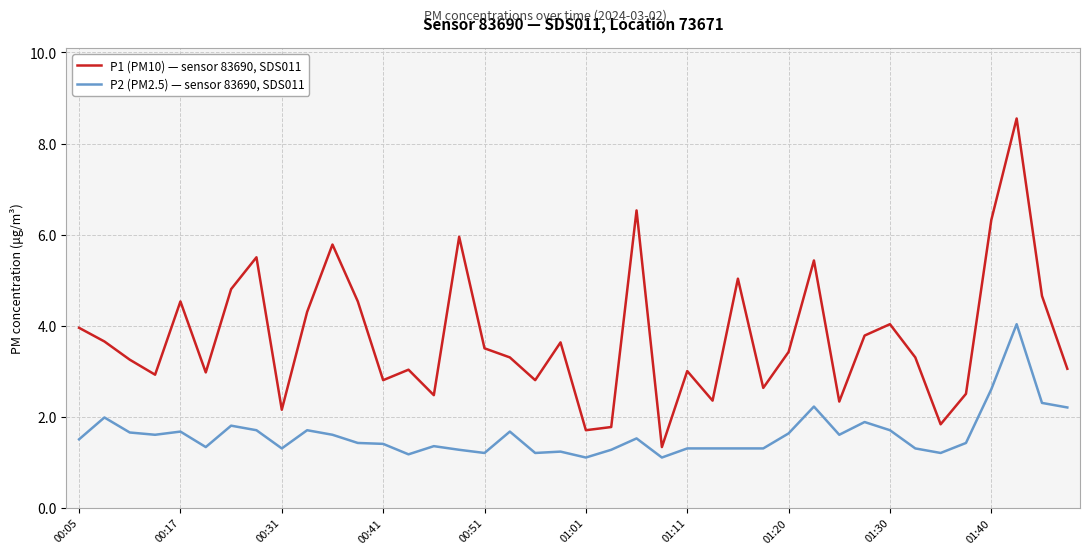

True or false: P2 (PM2.5) — sensor 83690, SDS011 and P1 (PM10) — sensor 83690, SDS011 intersect in this chart.

False